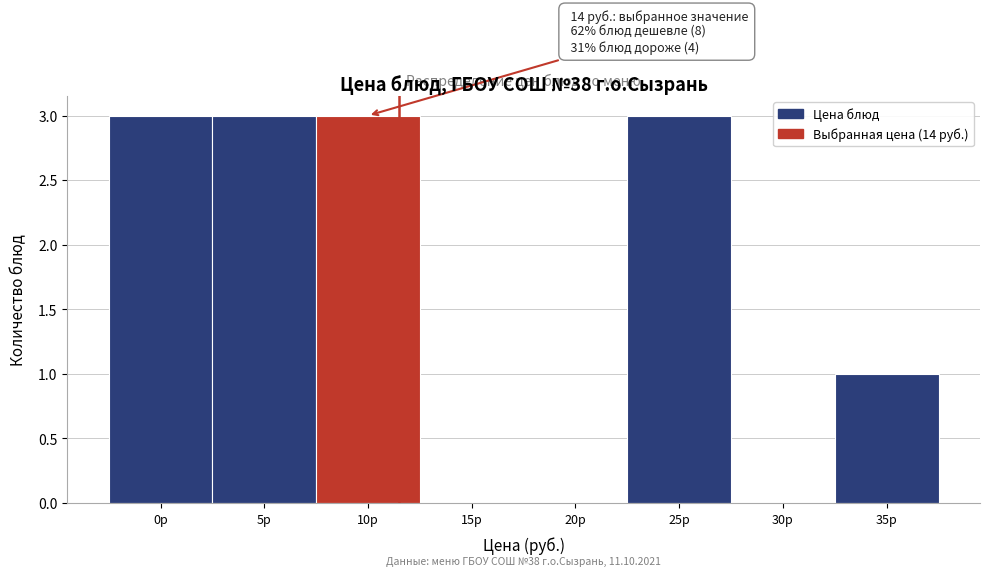

Reading left to right, list all the values displayed in this chart.

0р=3	5р=3	10р=3	15р=0	20р=0	25р=3	30р=0	35р=1